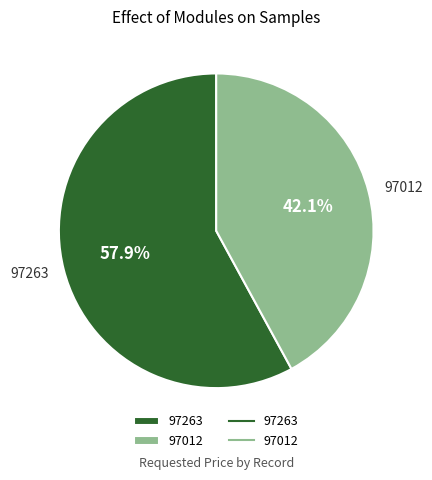

Does 97012 represent more than half of the total?

No